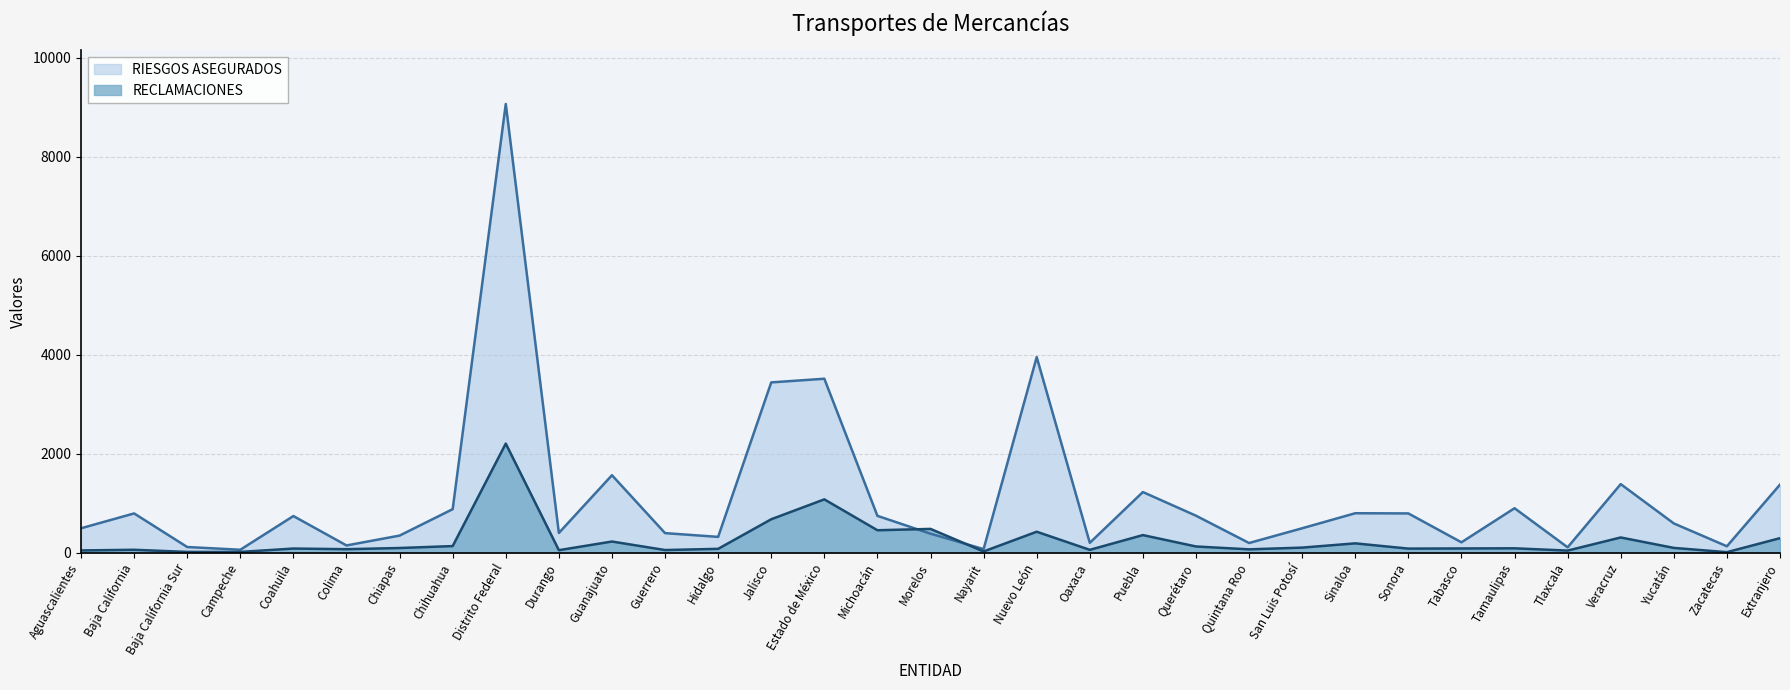

Rank the series at Veracruz from highest to lowest value.

RIESGOS ASEGURADOS, RECLAMACIONES